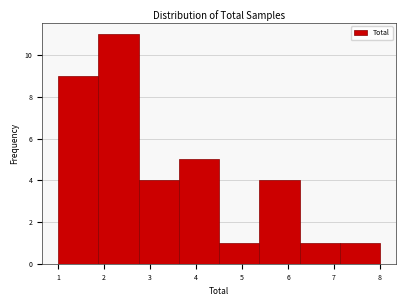

Reading left to right, list every bar in this chart as the range it spans on the x-axis followed by its height. Neither the bar edges nor the heights are printed on the chart, so give them approximately, as read against the axes.

1.0 to 1.9: 9
1.9 to 2.8: 11
2.8 to 3.6: 4
3.6 to 4.5: 5
4.5 to 5.4: 1
5.4 to 6.3: 4
6.3 to 7.1: 1
7.1 to 8.0: 1